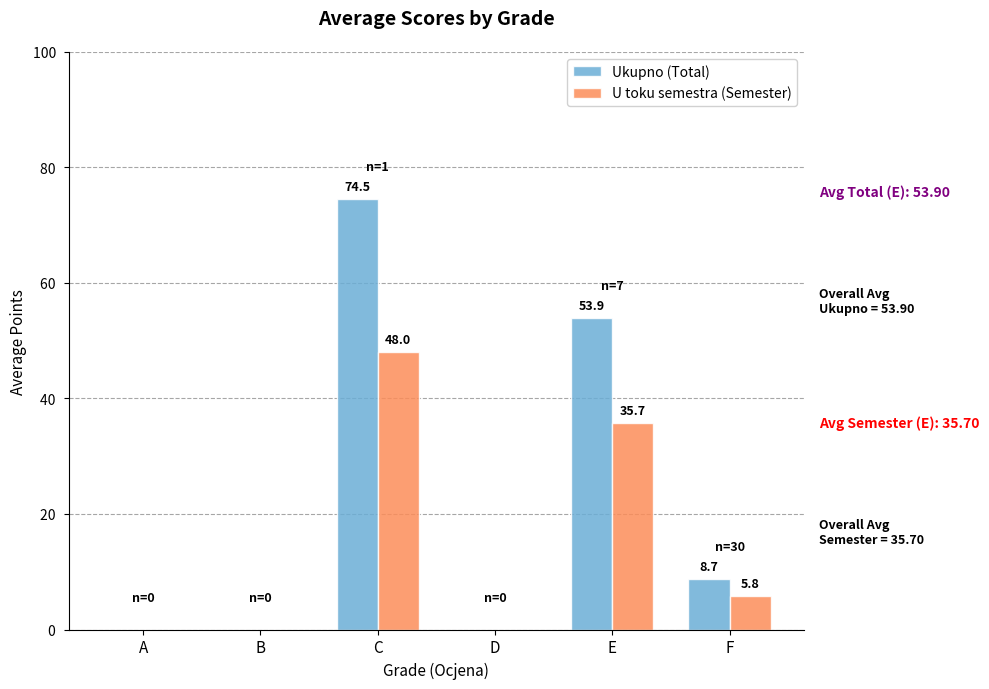

At which category is the sum across all series the highest?

C